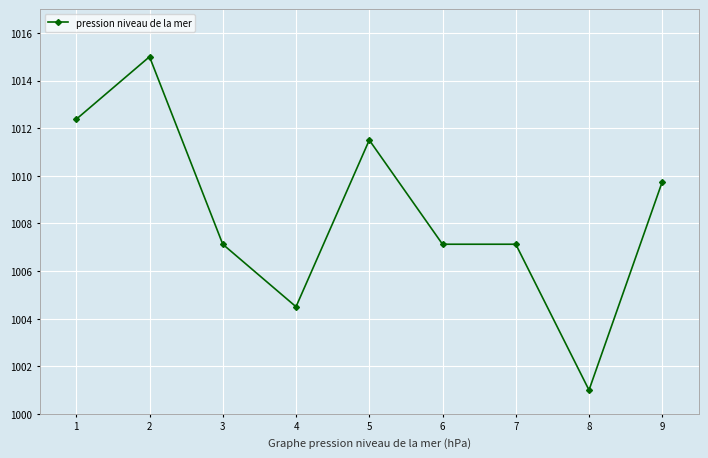

Which has a higher value, 1 or 3?

1